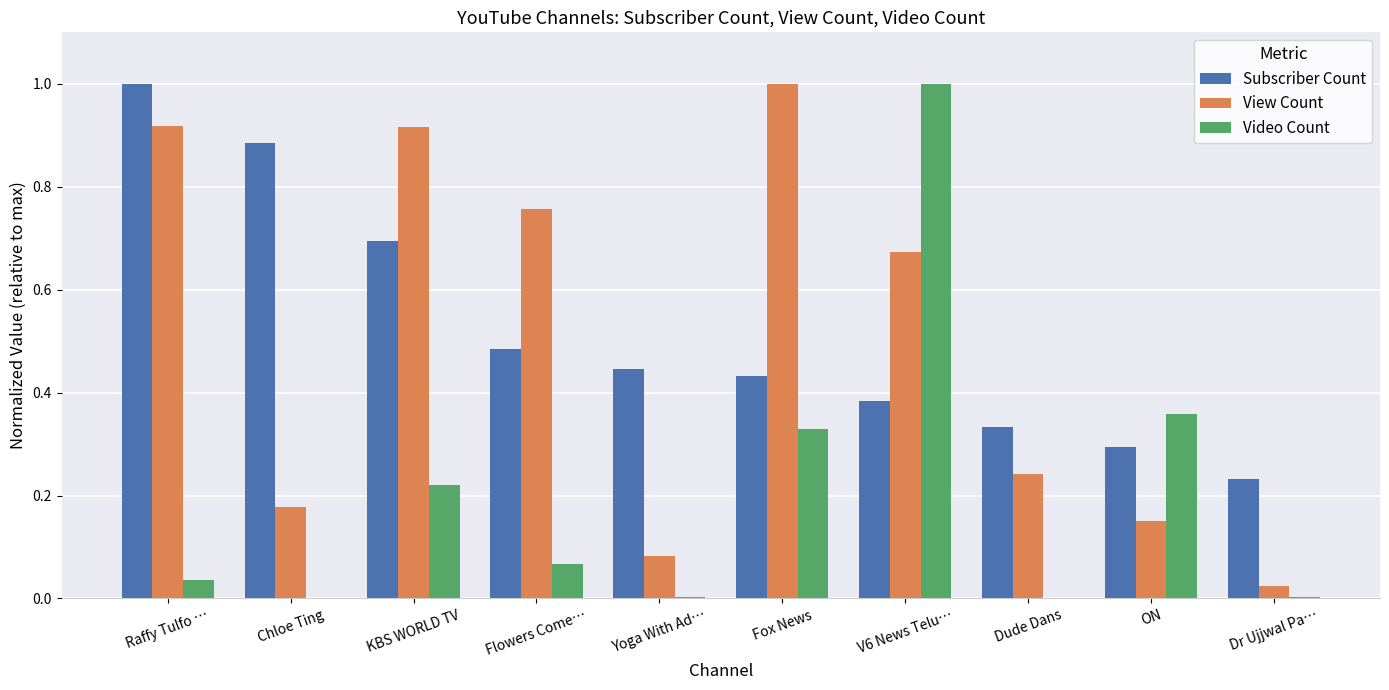

Does the chart contain stacked bars?

No